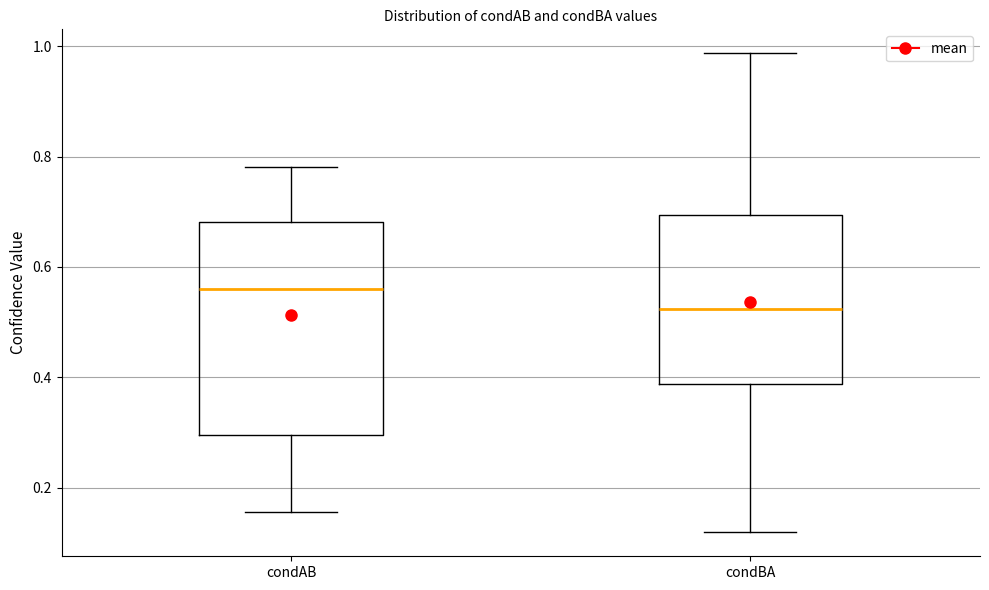

Reading left to right, read every box against the y-axis: the position of its median line, the range the box covers, and the ends of its whiskers. The values are not printed on the chart, so give them approximately, as read against the axis.

condAB: median 0.56, box 0.30 to 0.68, whiskers 0.16 to 0.78
condBA: median 0.52, box 0.38 to 0.70, whiskers 0.12 to 0.98